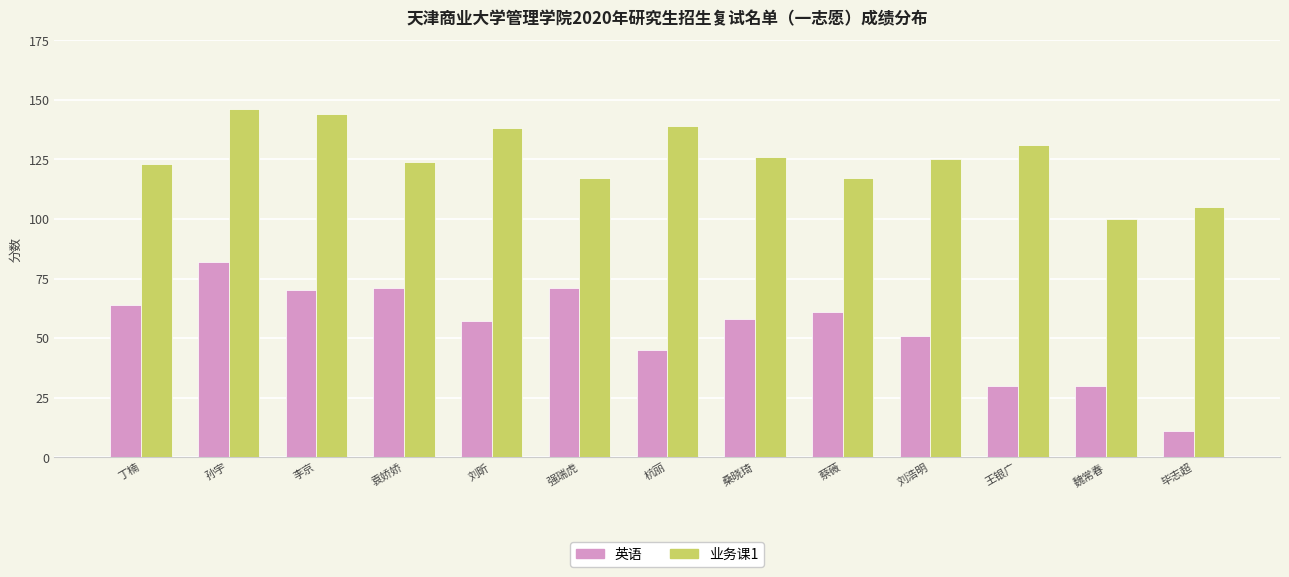

Reading left to right, extract all data points from this chart.

英语: 丁楠=64	孙宇=82	李京=70	袁娇娇=71	刘昕=57	强瑞虎=71	杭丽=45	桑晓琦=58	蔡薇=61	刘浩明=51	王银广=30	魏常春=30	毕志超=11
业务课1: 丁楠=123	孙宇=146	李京=144	袁娇娇=124	刘昕=138	强瑞虎=117	杭丽=139	桑晓琦=126	蔡薇=117	刘浩明=125	王银广=131	魏常春=100	毕志超=105